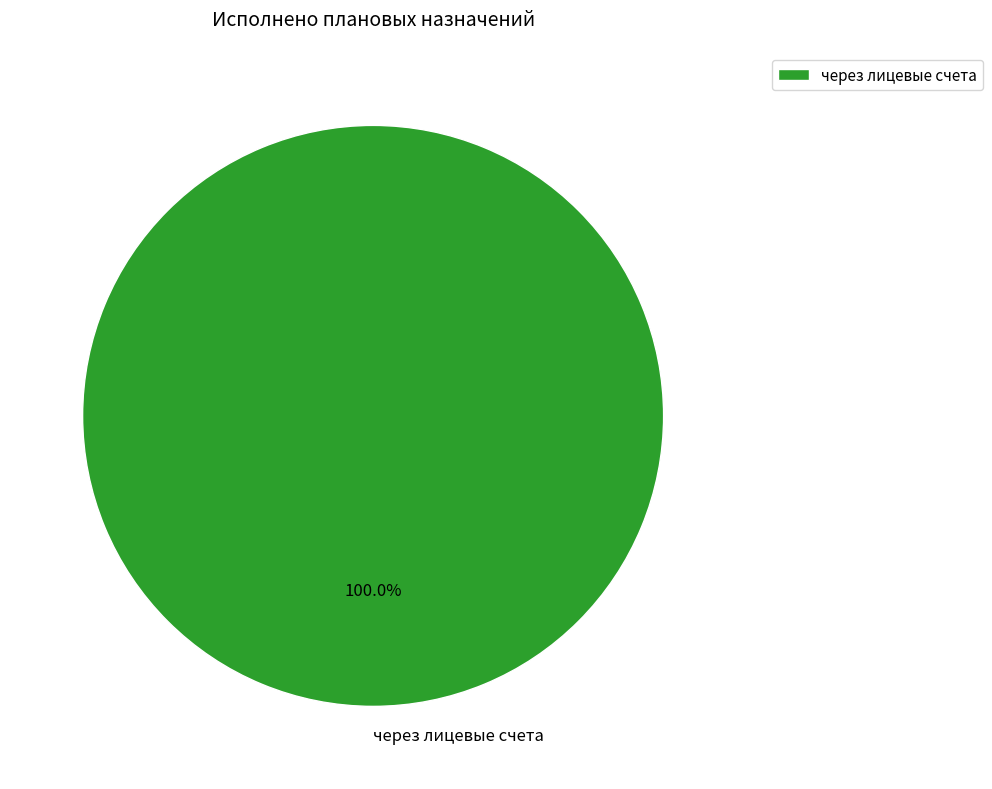

Is there a majority slice in this chart?

Yes